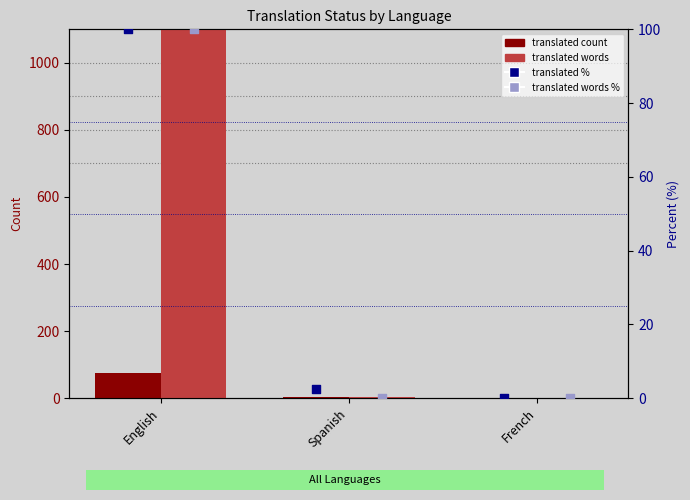

At which category is the sum across all series the highest?

English